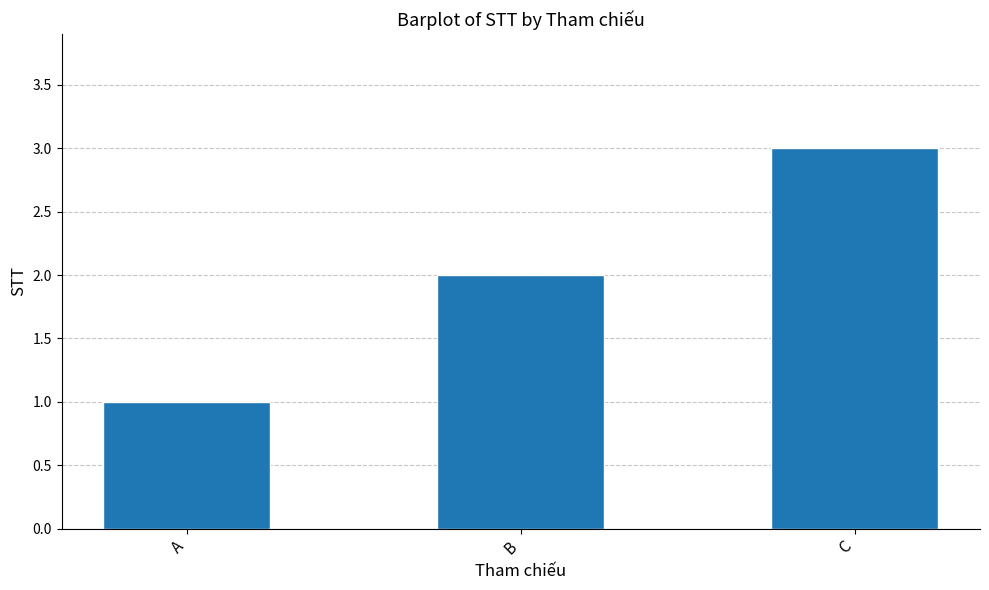

Approximately how many times larger is the value at B compared to C?

0.7